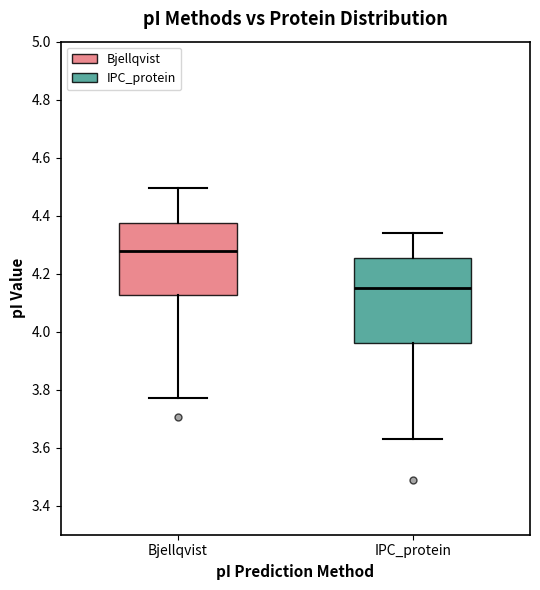

Where is the upper edge of the box for IPC_protein on the y-axis? The values are not printed on the chart, so give them approximately, as read against the axis.

4.26